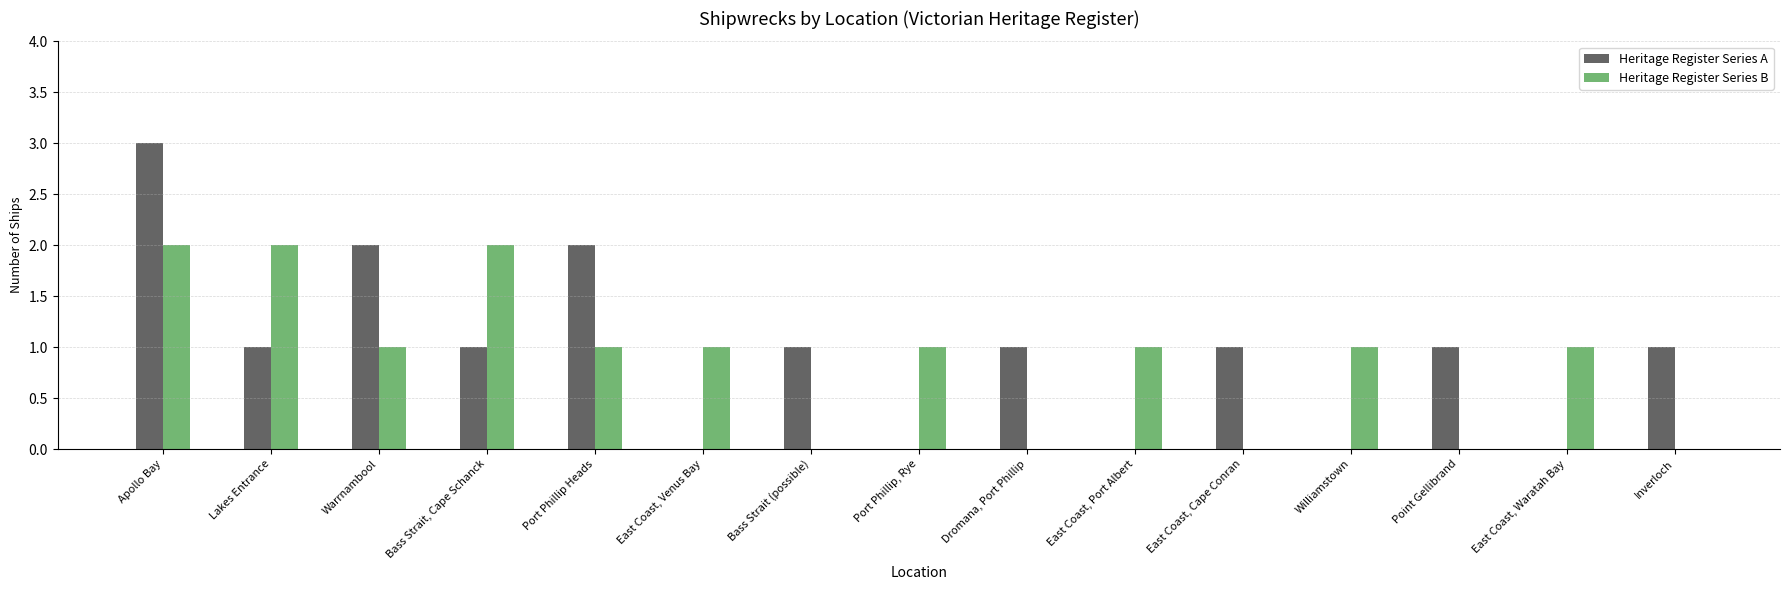

Which label corresponds to the largest value in the chart?

Apollo Bay